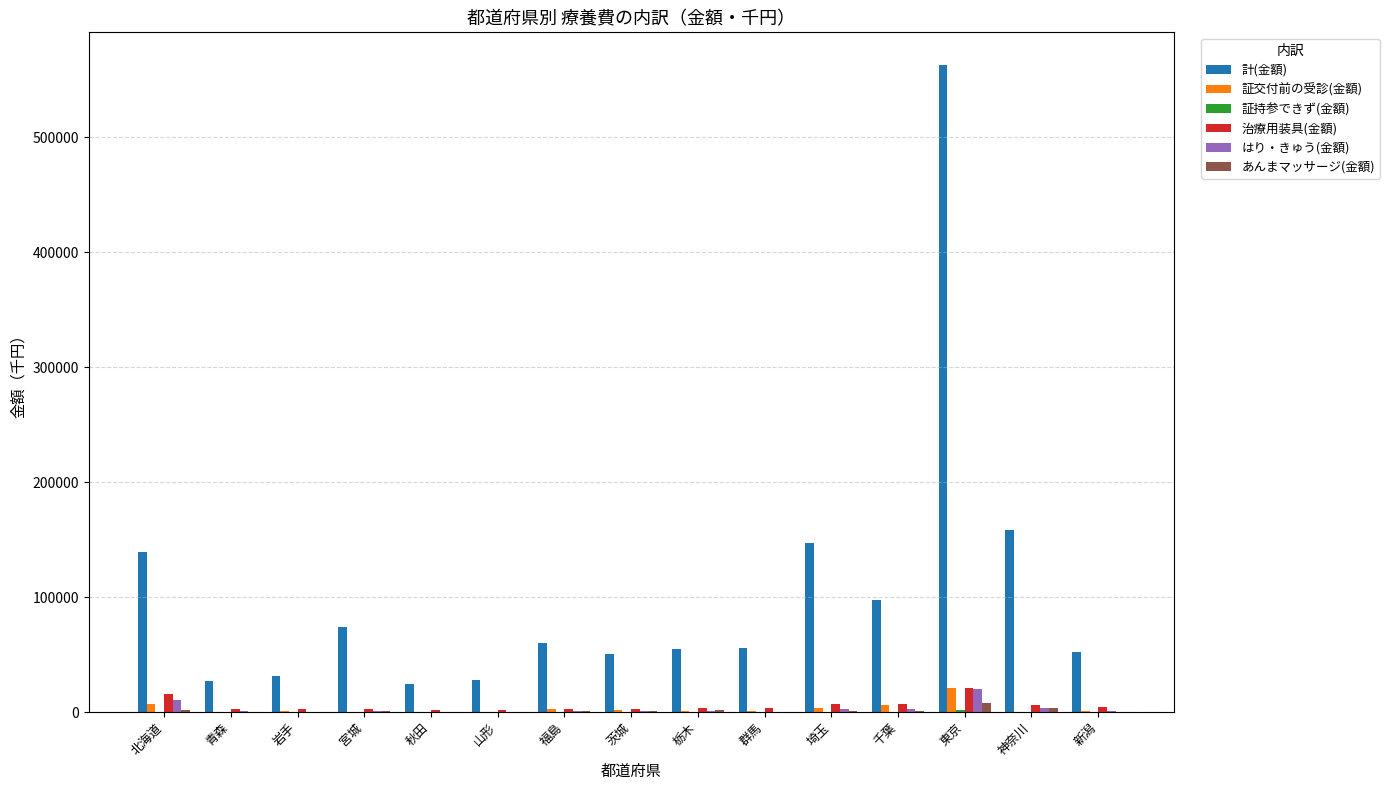

The 証交付前の受診(金額) series shows 310.5 at 山形. True or false?

True